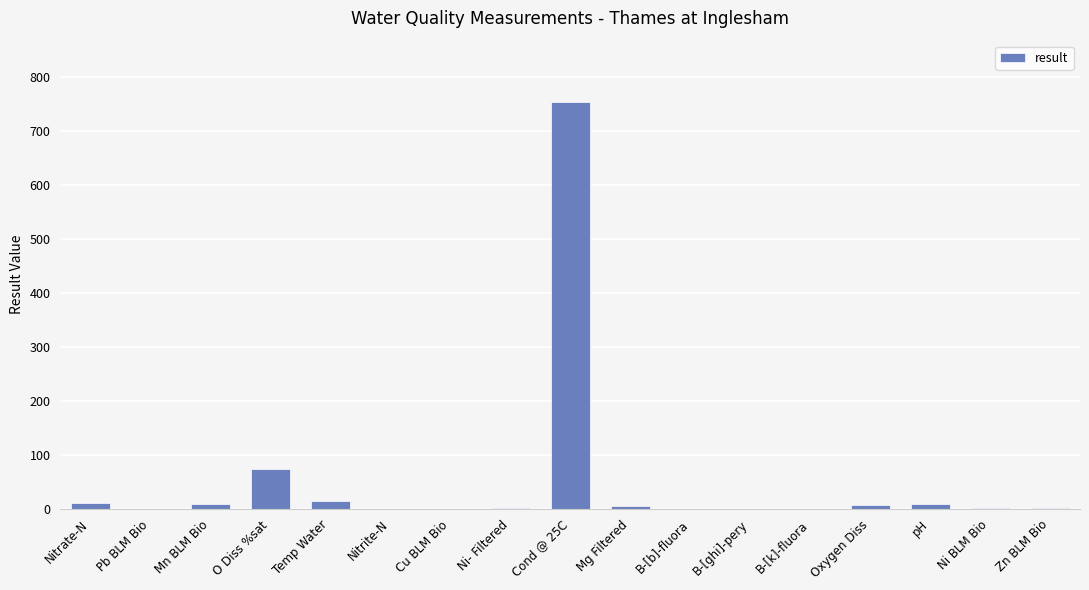

Where is the data nearest to the value 377?

O Diss %sat